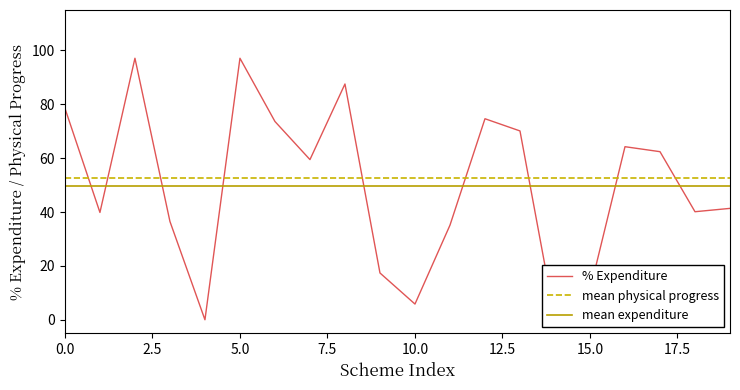

Rank the series at 20 from highest to lowest value.

mean_physical, mean_expenditure, % Expenditure